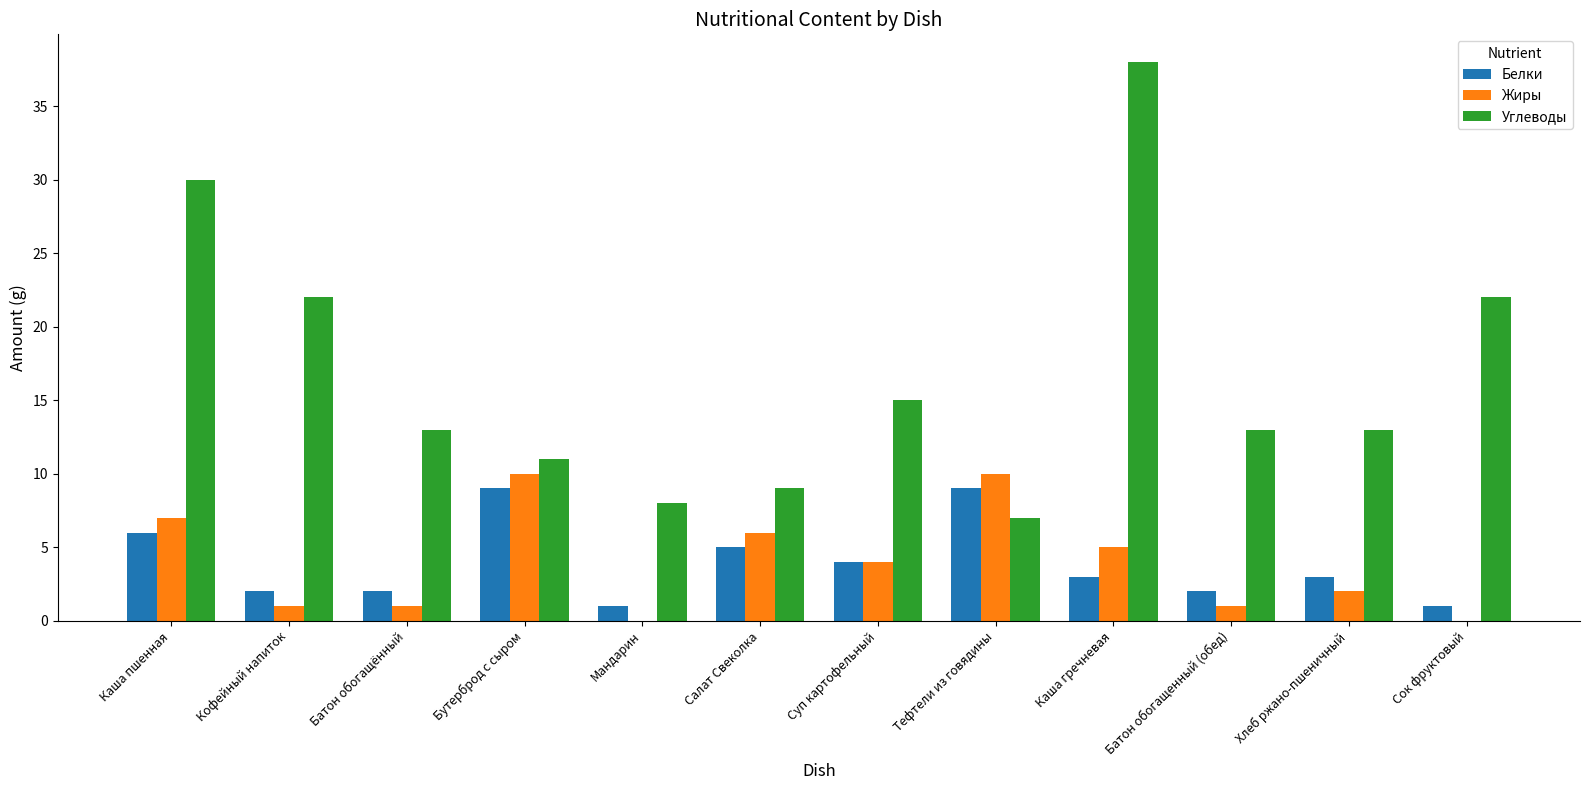

Count the number of data series in this chart.

3